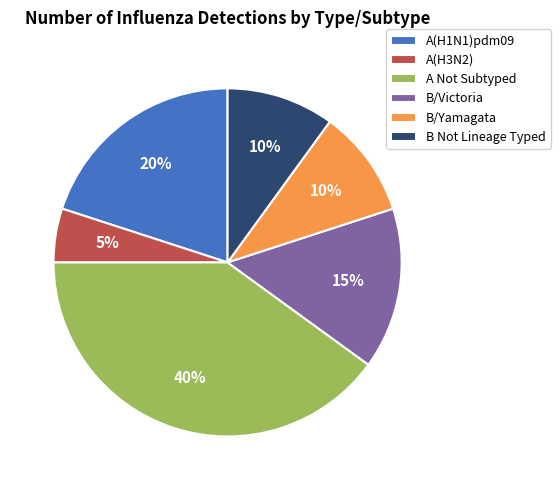

True or false: A(H3N2) accounts for 5% of the total.

True